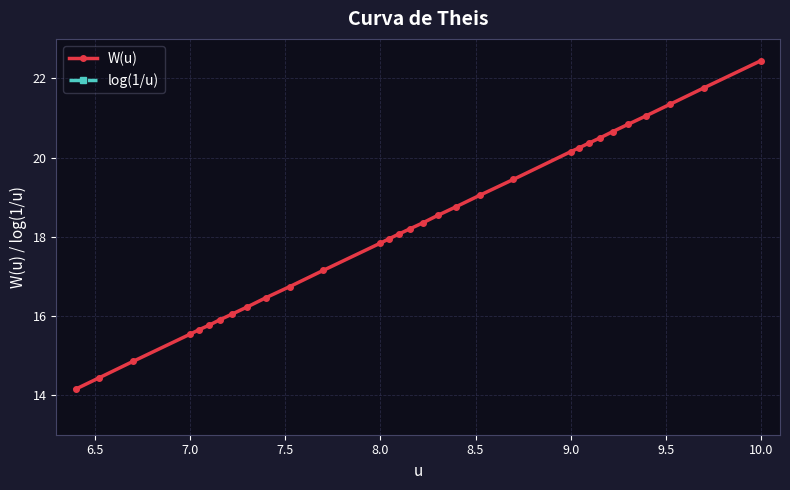

How many distinct data groups are displayed?

2